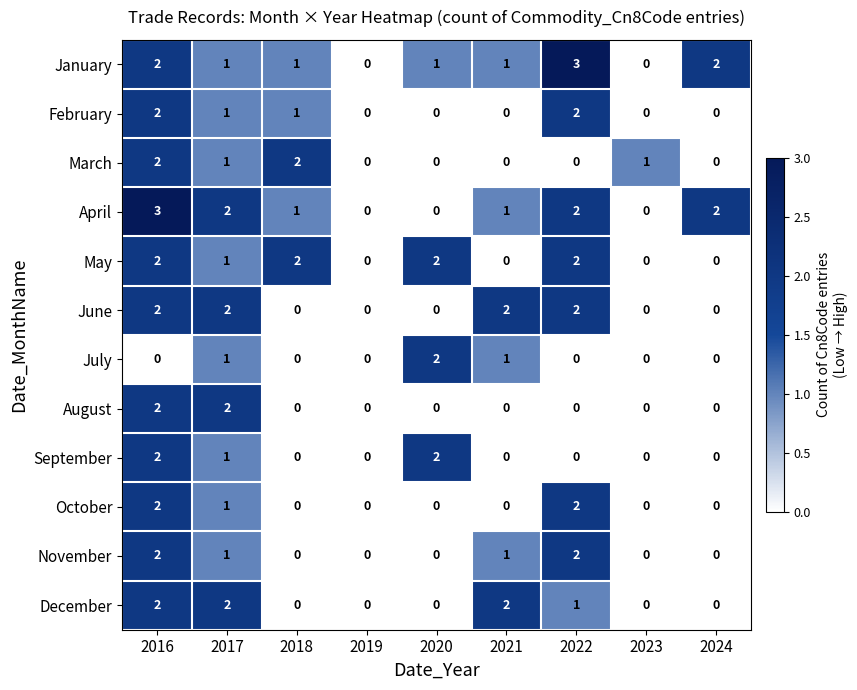

What is the sum of all June values?

8